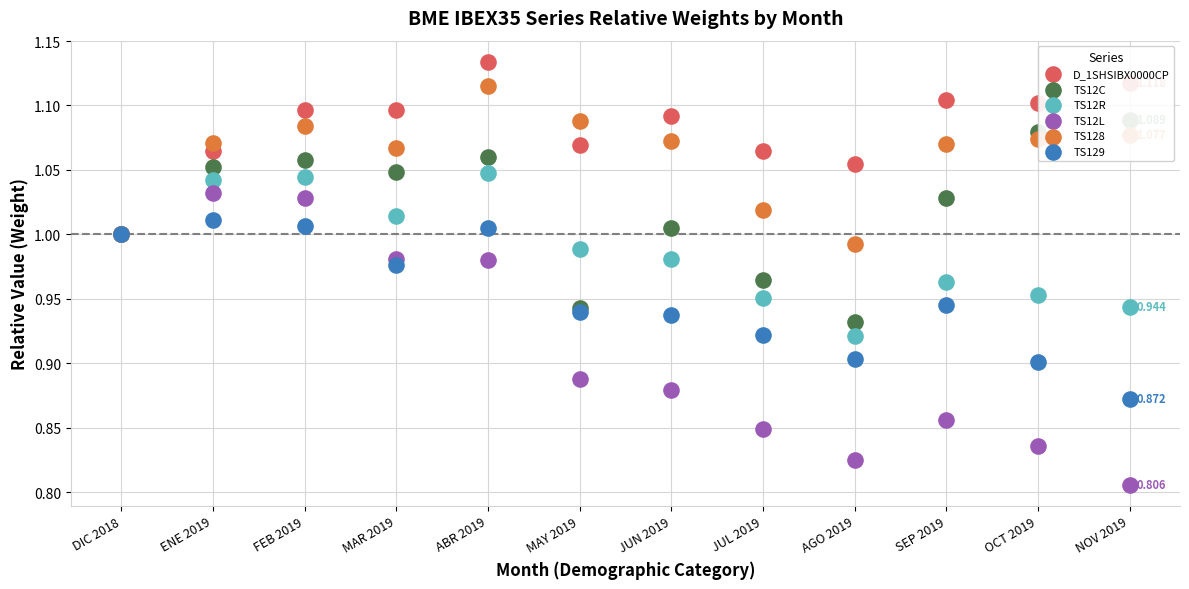

Which series has the widest spread of Y values?

TS12L